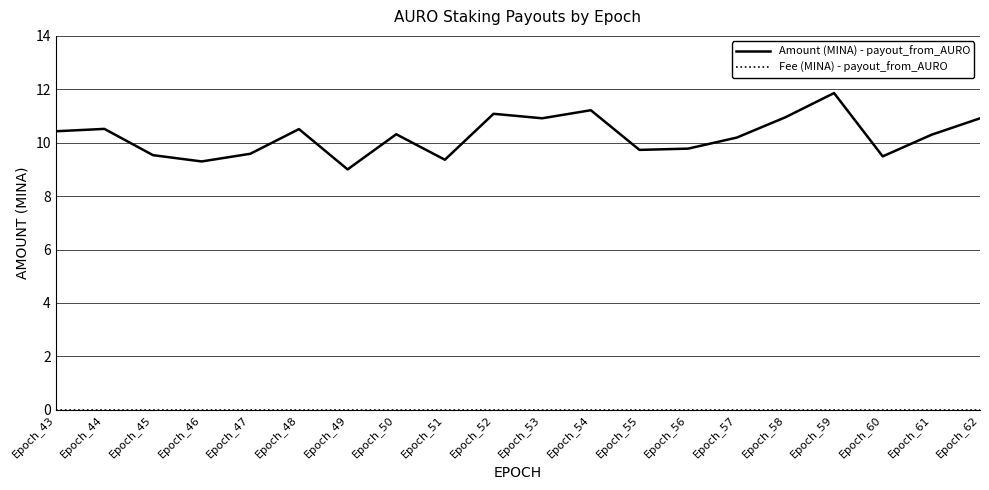

True or false: Amount (MINA) - payout_from_AURO has a value of 14.1 at Epoch_57.

False